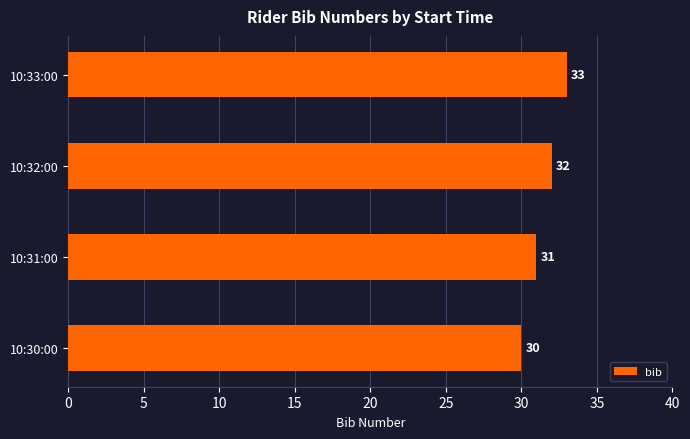

Reading top to bottom, list all the values displayed in this chart.

10:33:00=33	10:32:00=32	10:31:00=31	10:30:00=30